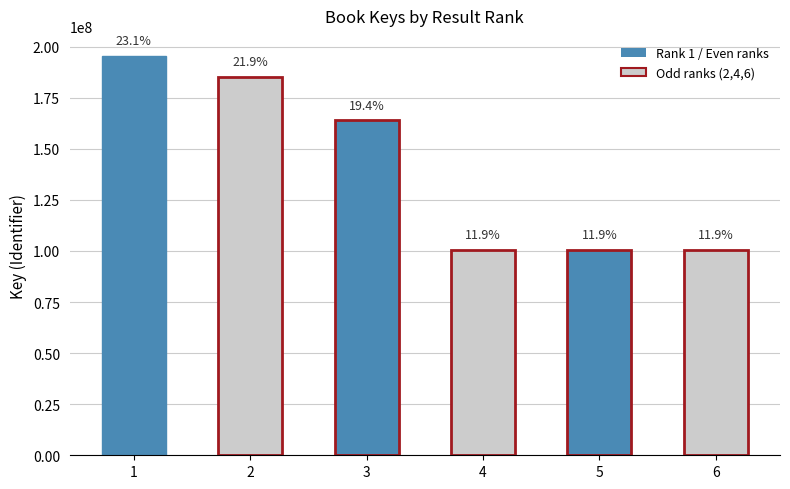

What is the difference between the maximum and minimum values?

95036514